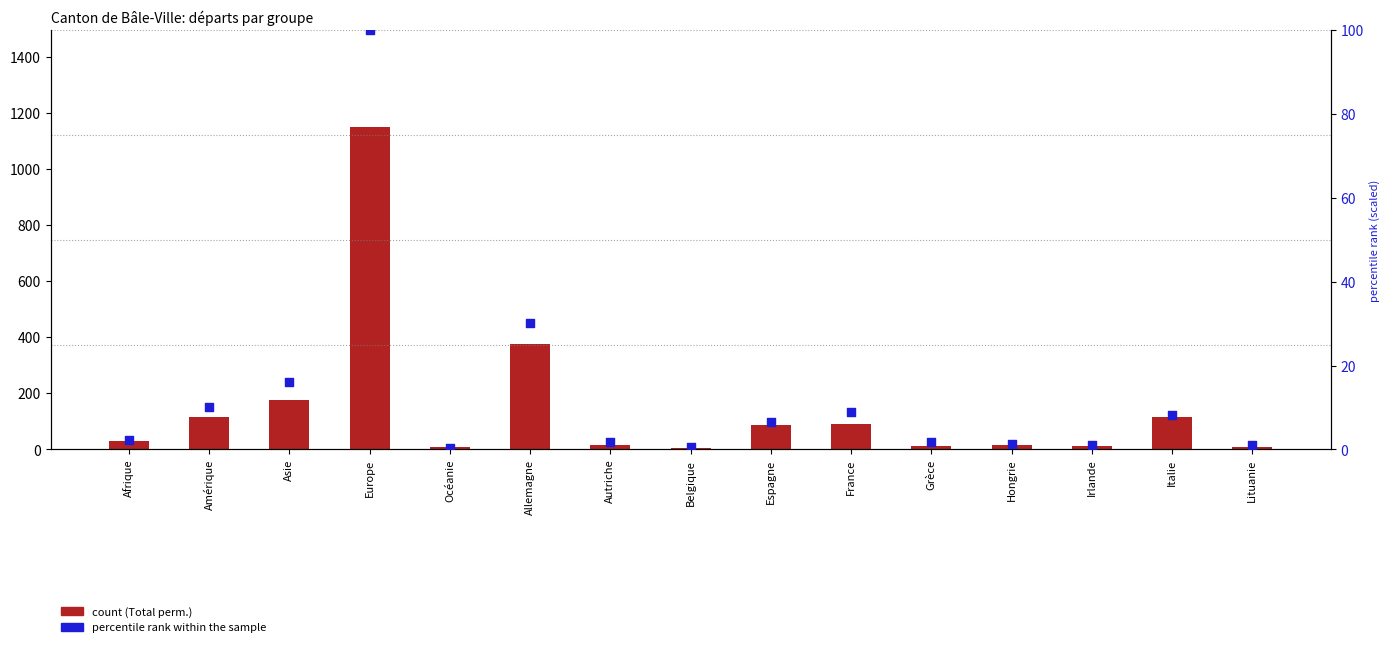

Which series has the largest total across all categories?

Total (perm.)